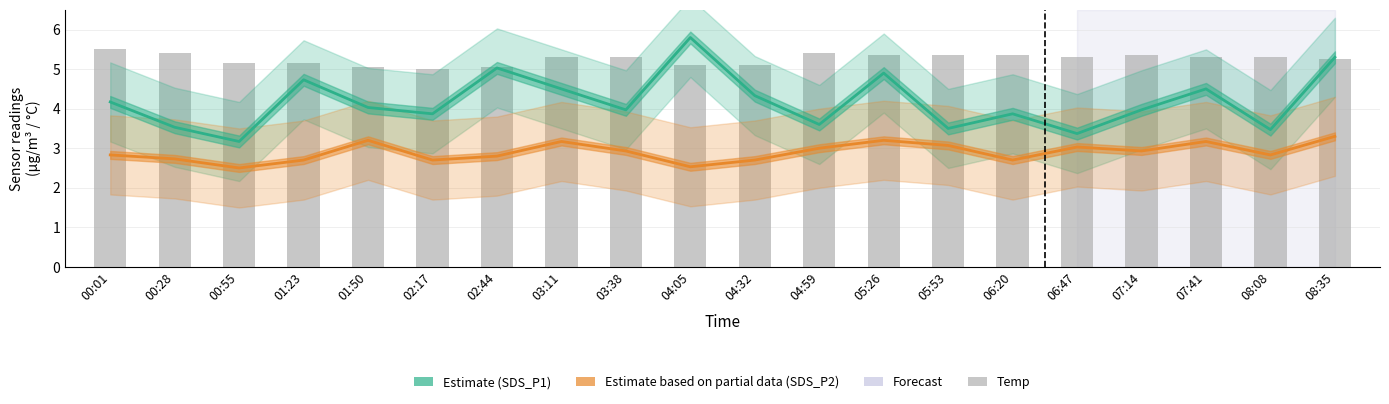

Rank the series by their maximum value, from highest to lowest.

Estimate (SDS_P1), Temp, Estimate based on partial data (SDS_P2)